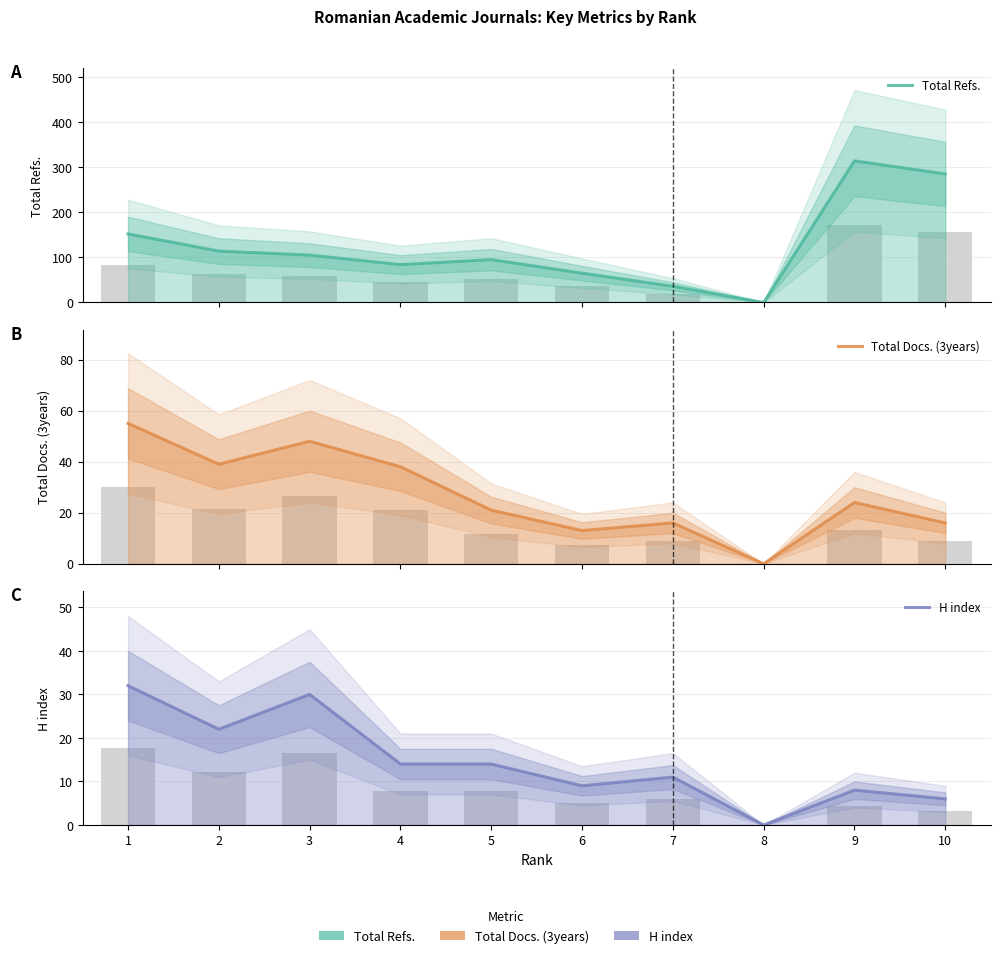

Rank the categories by Total Refs. value from lowest to highest.

8, 7, 6, 4, 5, 3, 2, 1, 10, 9